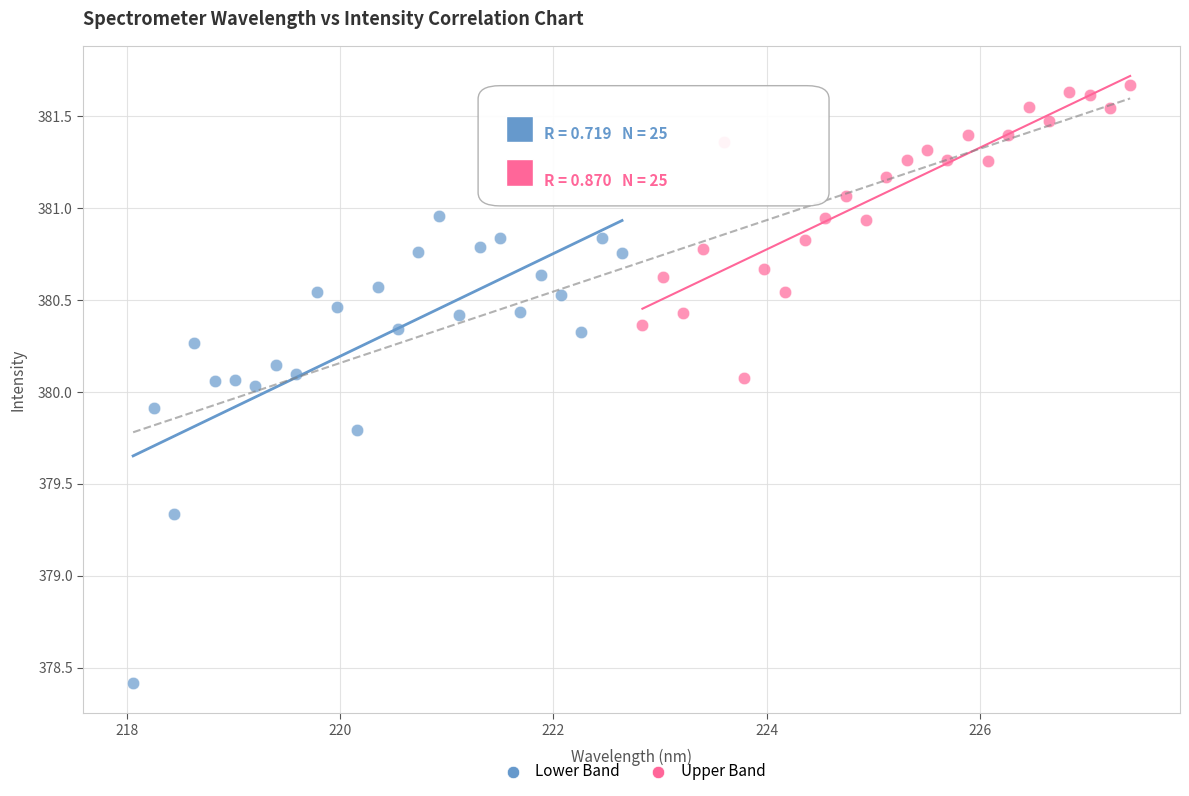

Which series contains the lowest Y value?

Lower Band